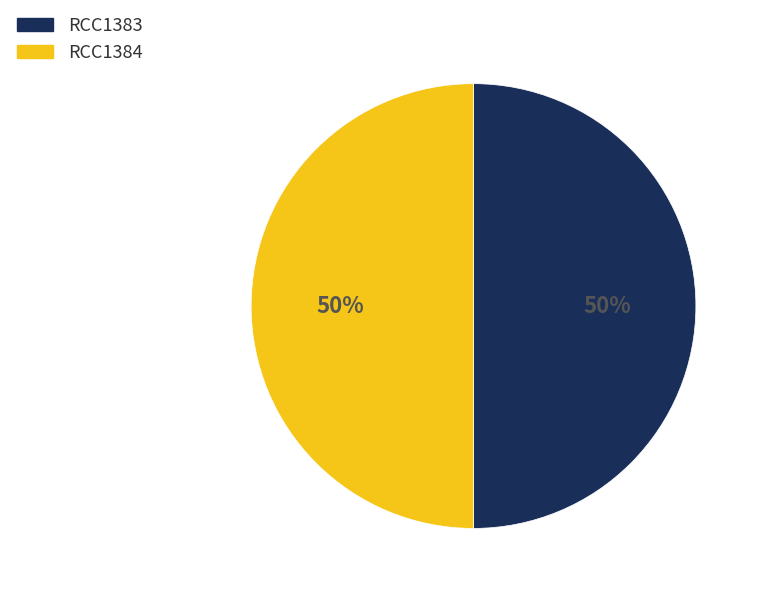

To the nearest percent, what is the combined percentage of RCC1384 and RCC1383?

100%